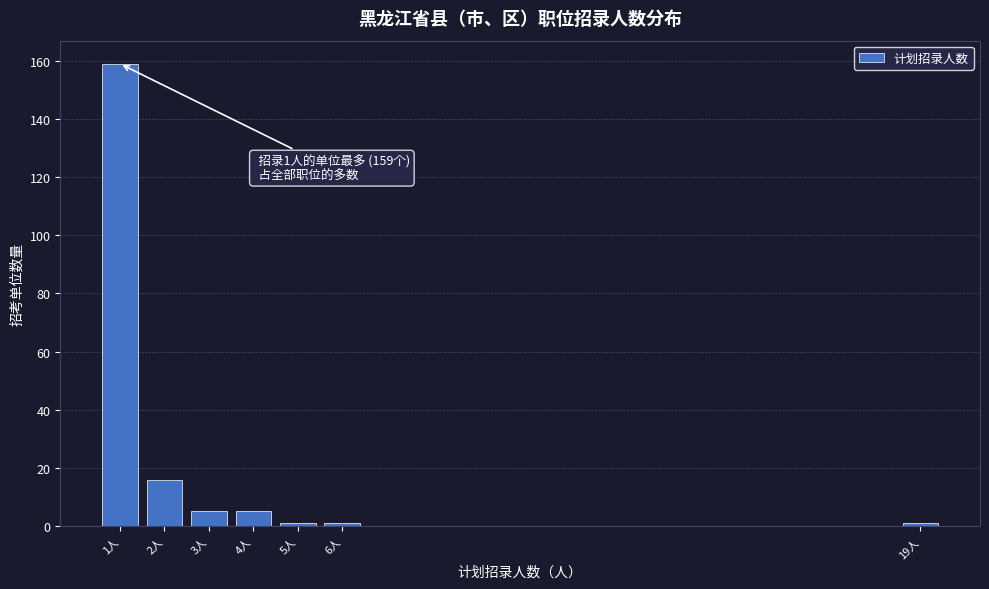

Reading left to right, what are all the values shown in this chart?

159	16	5	5	1	1	1